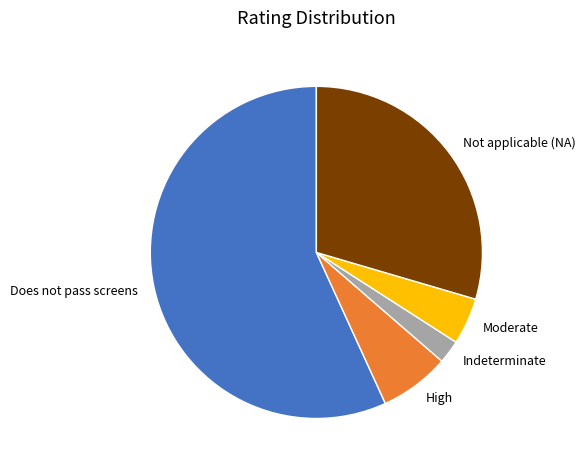

True or false: Not applicable (NA) accounts for 36% of the total.

False